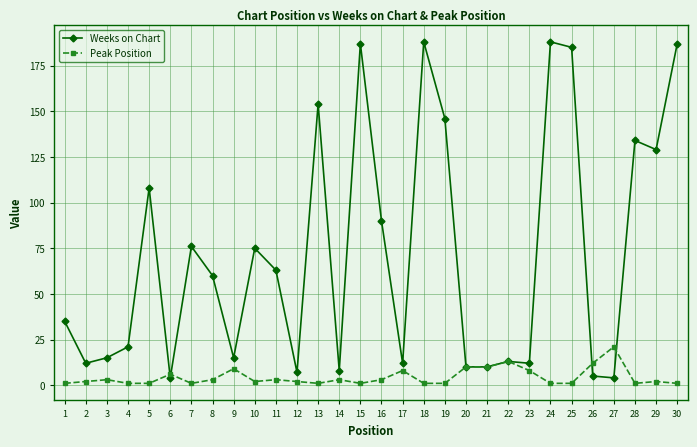

What is the maximum value shown in the chart?

188